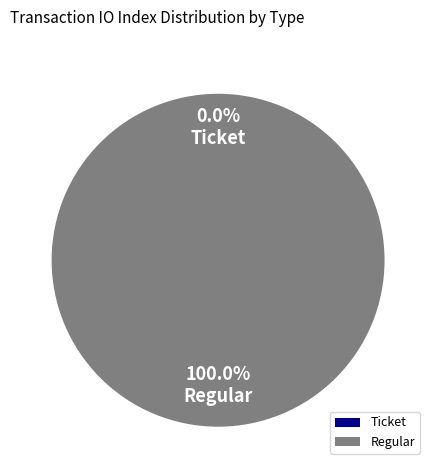

What is the majority slice?

Regular